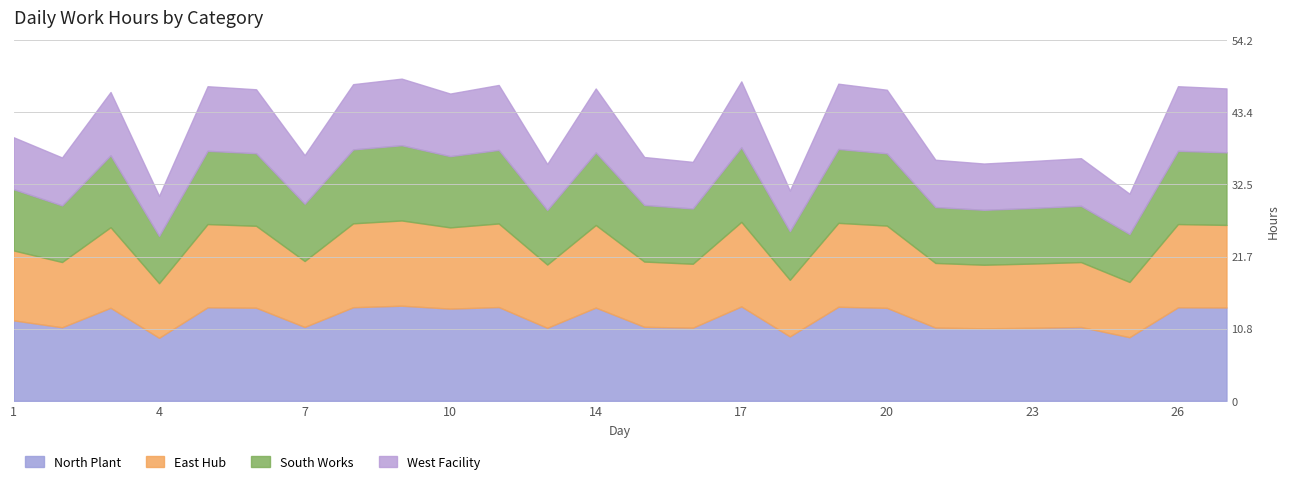

What is the average value of the East Hub series?

11.0